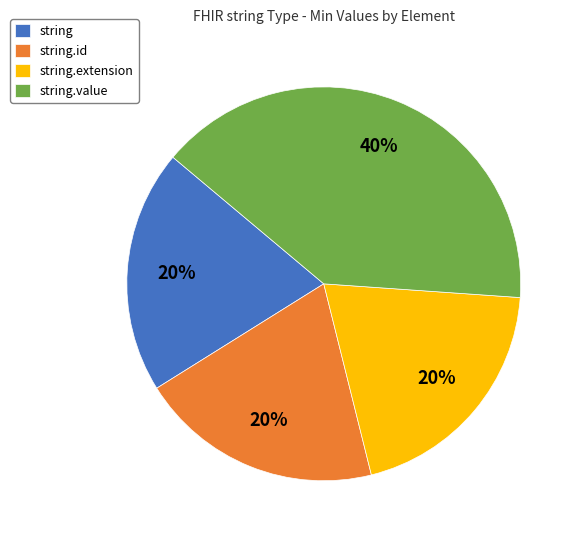

Between string.value and string.id, which is larger?

string.value